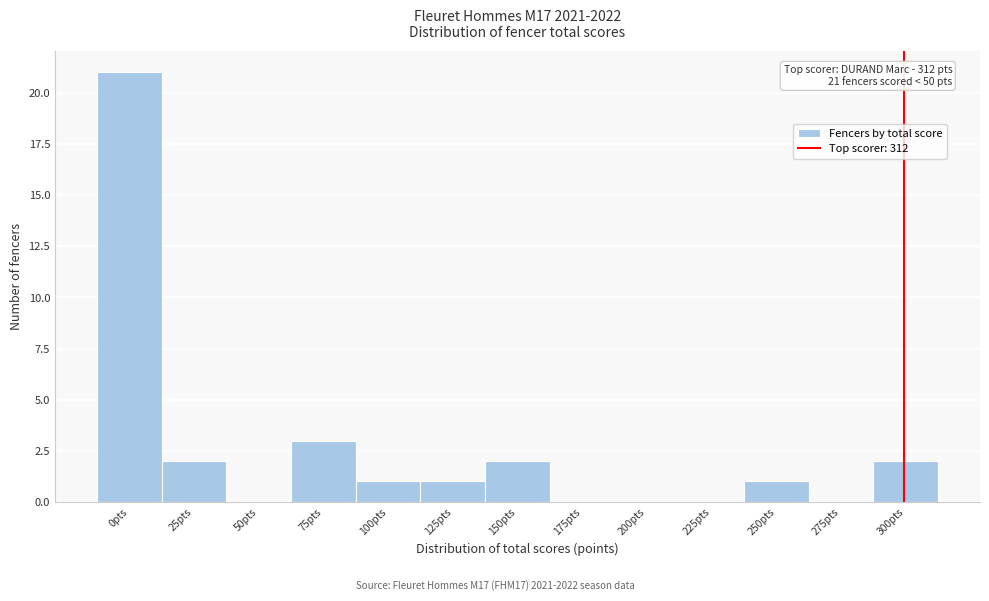

Reading left to right, list all the values displayed in this chart.

0pts=21	25pts=2	50pts=0	75pts=3	100pts=1	125pts=1	150pts=2	175pts=0	200pts=0	225pts=0	250pts=1	275pts=0	300pts=2